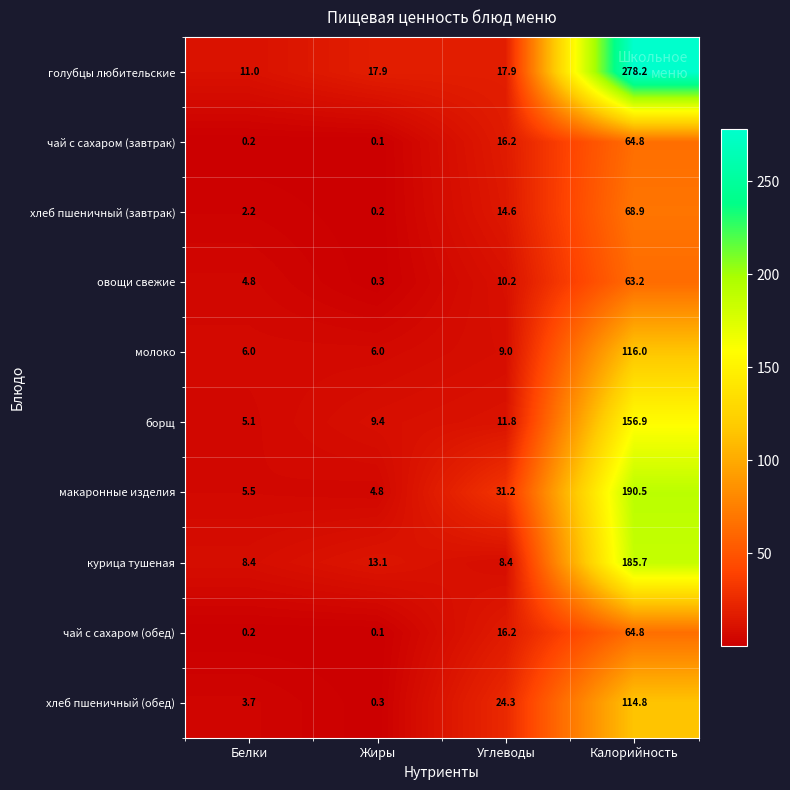

What is the spread (max minus min) of values at Калорийность?

215.0